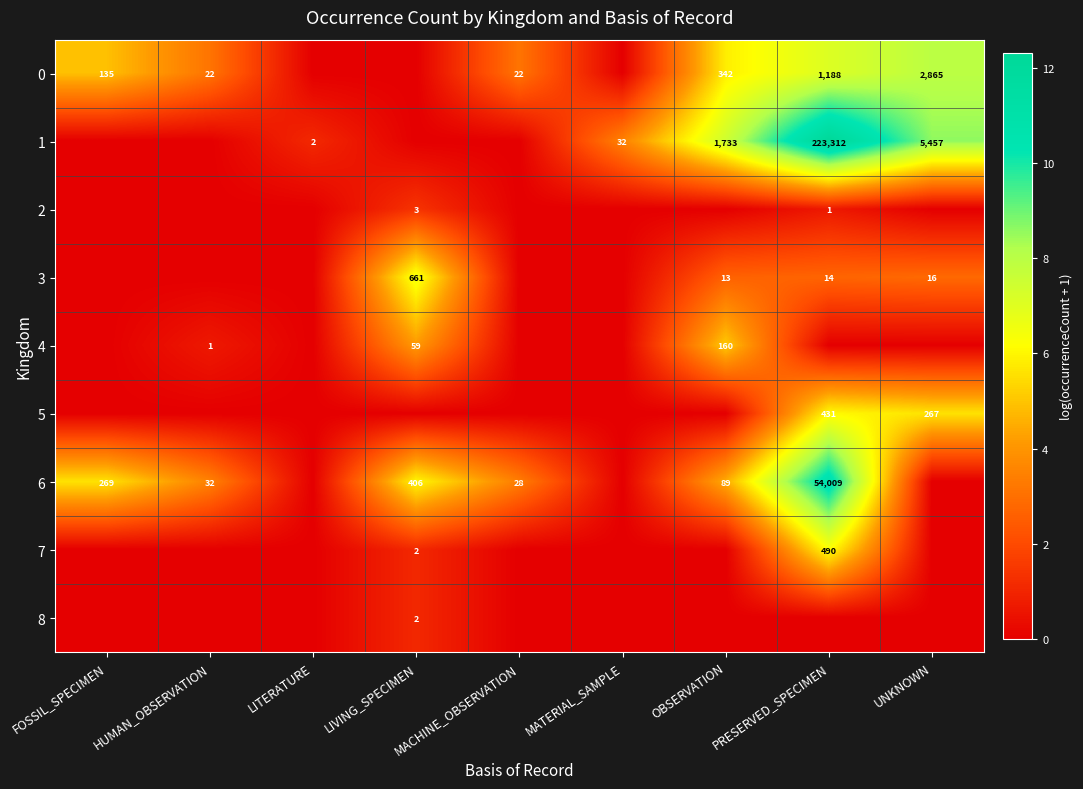

Is it true that 6 equals 275 at LIVING_SPECIMEN?

False